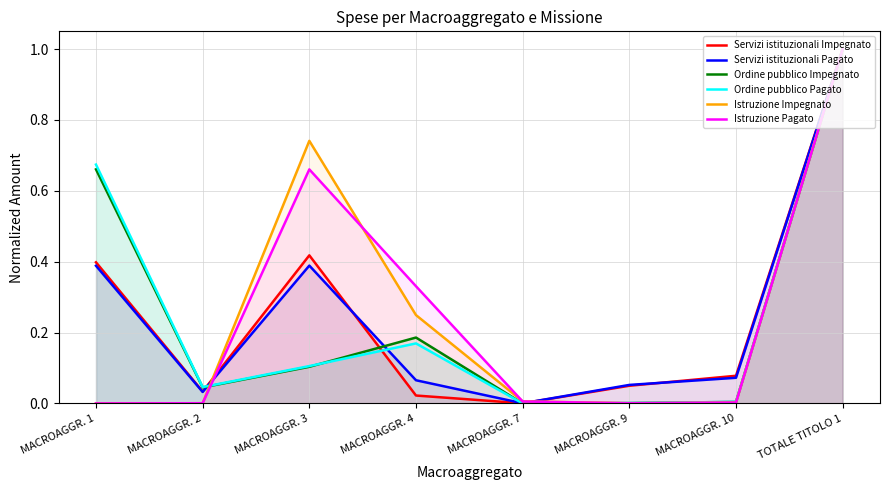

What is the difference between the second highest and minimum values in the Istruzione Pagato series?

0.7